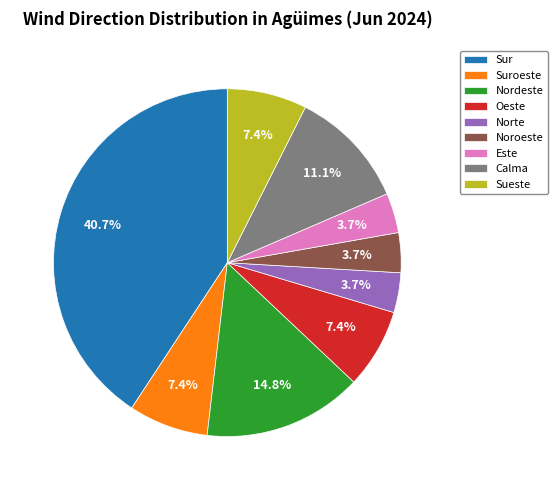

How much of the chart is everything except Suroeste?

92.6%